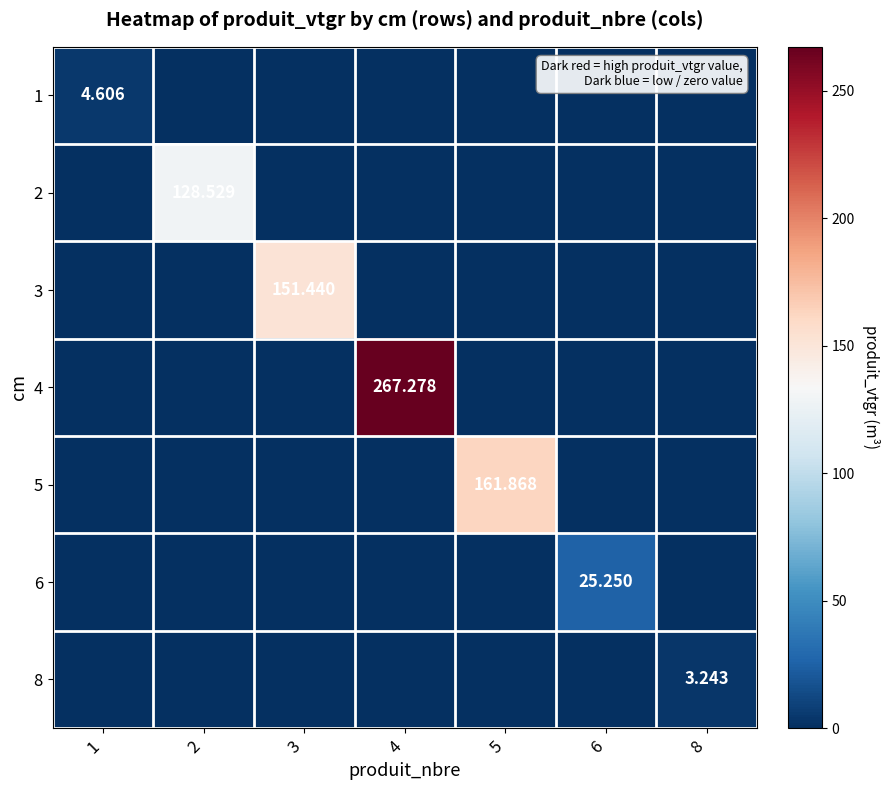

What is the greatest value displayed?

267.3